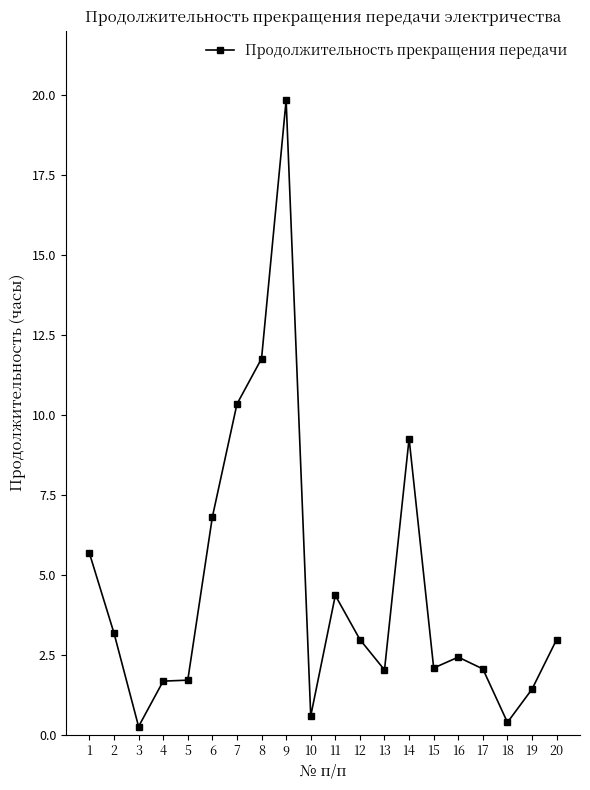

Does the chart display data point markers on the line(s)?

Yes